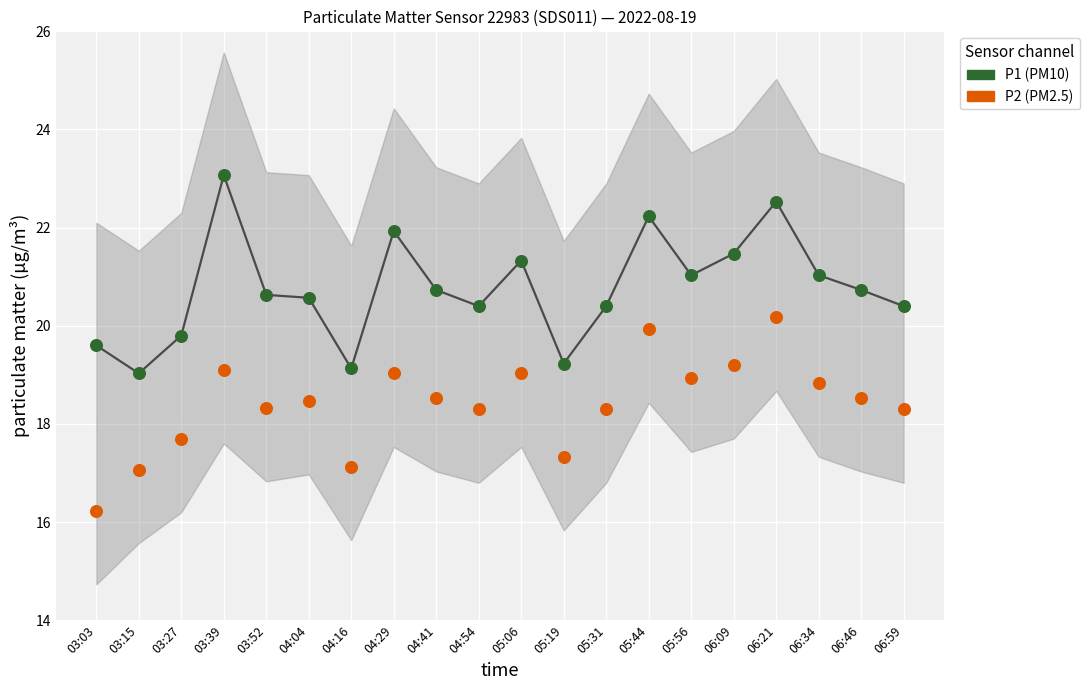

Across all data points, what is the range of Y values (max minus min)?

6.8